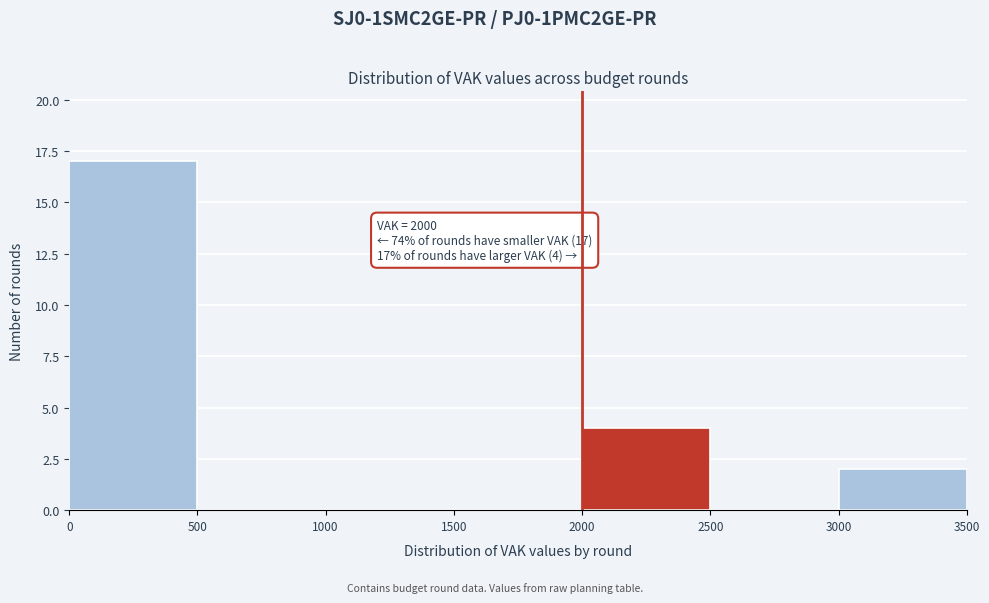

Over which range of the x-axis is the bar tallest?

0 to 500